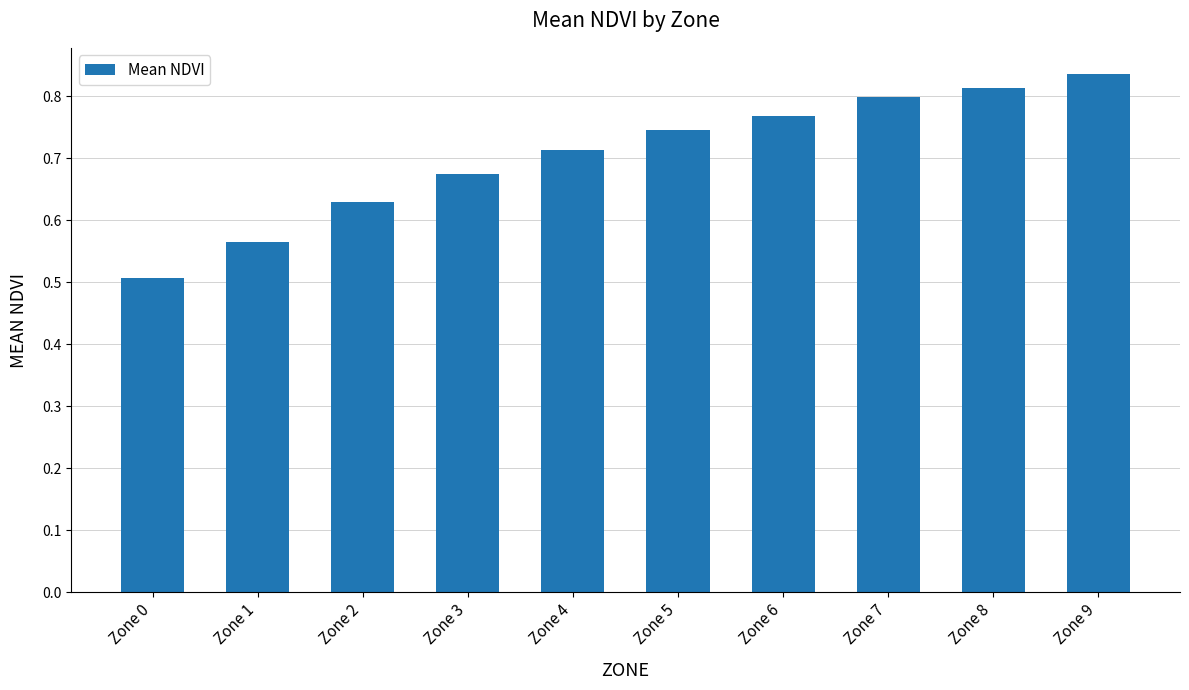

At which category does the chart reach its minimum across all series?

Zone 0